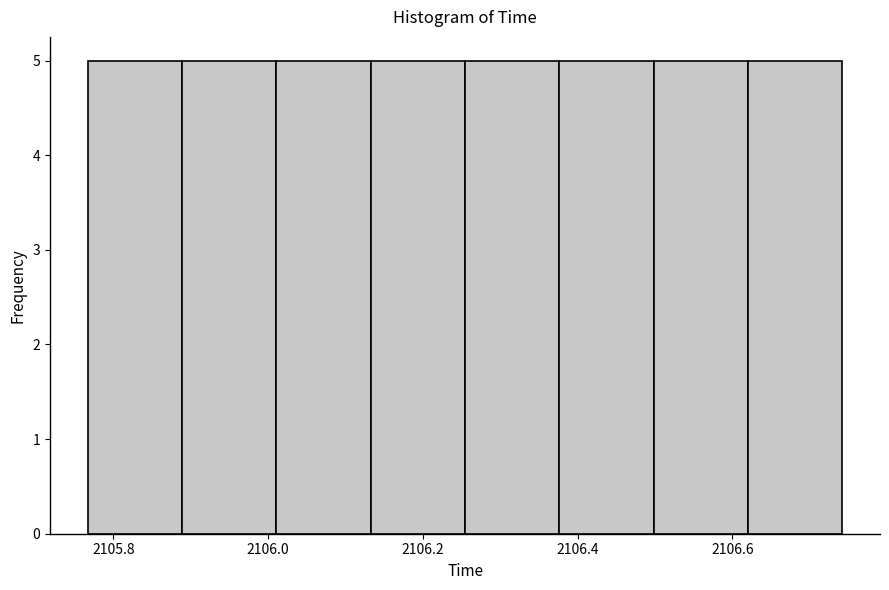

How tall is the bar that spans 2106.38 to 2106.50 on the x-axis? Neither the bar edges nor the heights are printed on the chart, so give them approximately, as read against the axes.

5